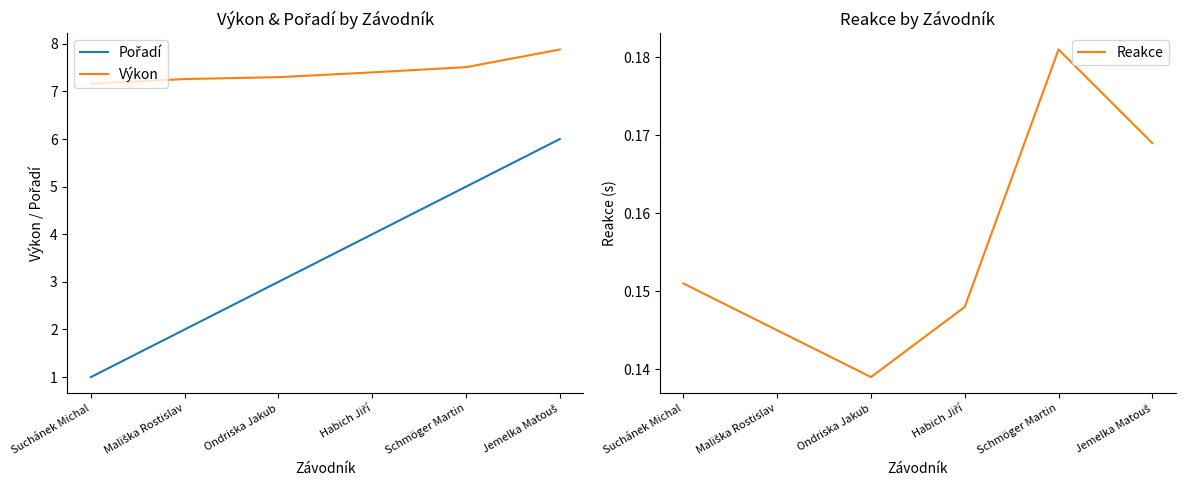

Where is Pořadí nearest to the value 3?

Ondriska Jakub